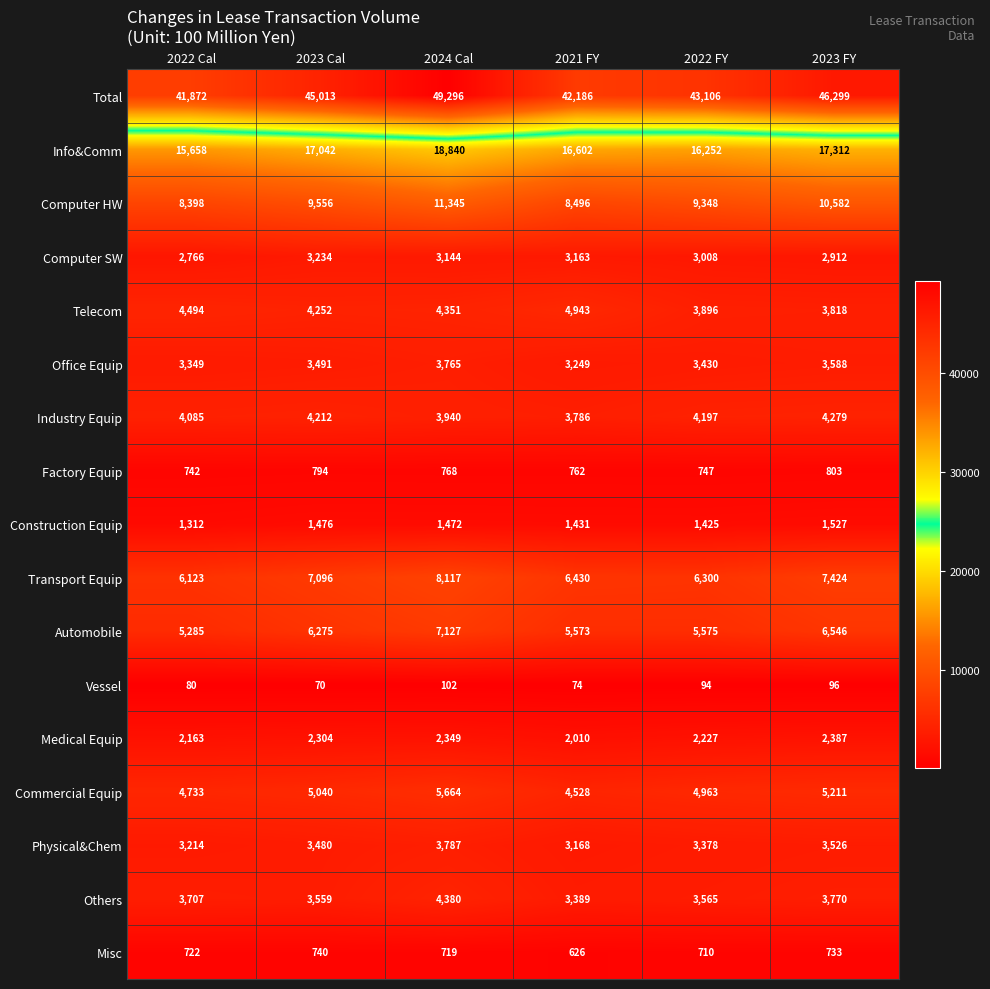

What is the difference between the Commercial Equip values at 2022 FY and 2023 FY?

248